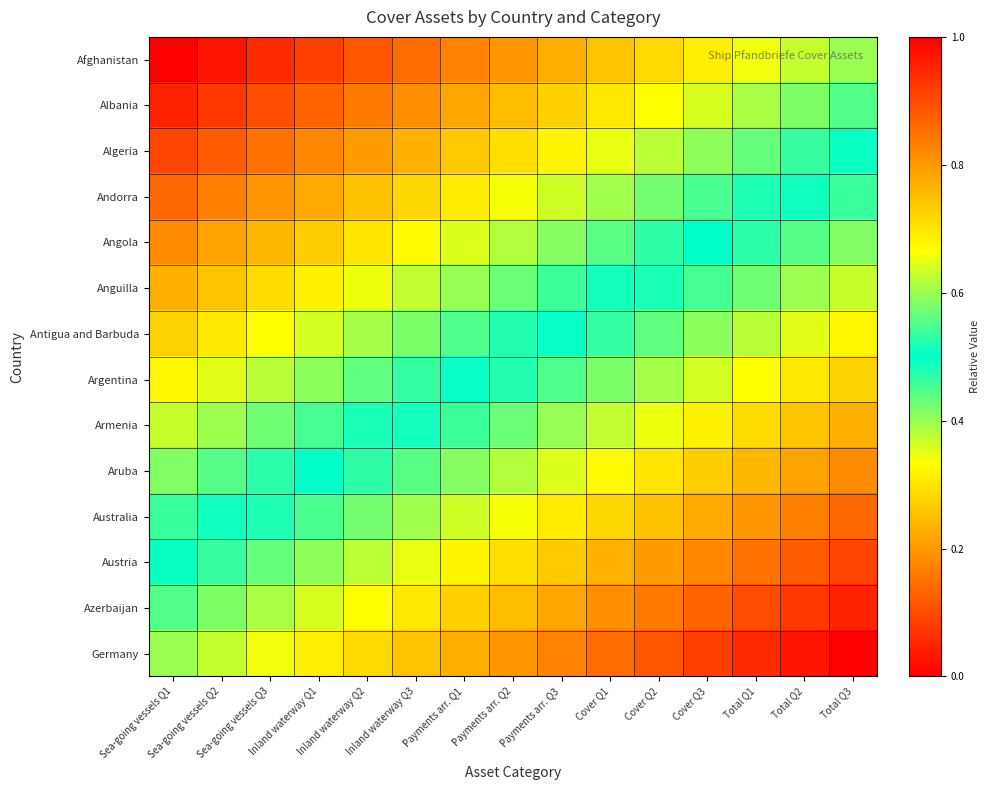

How many categories are shown in the chart?

15